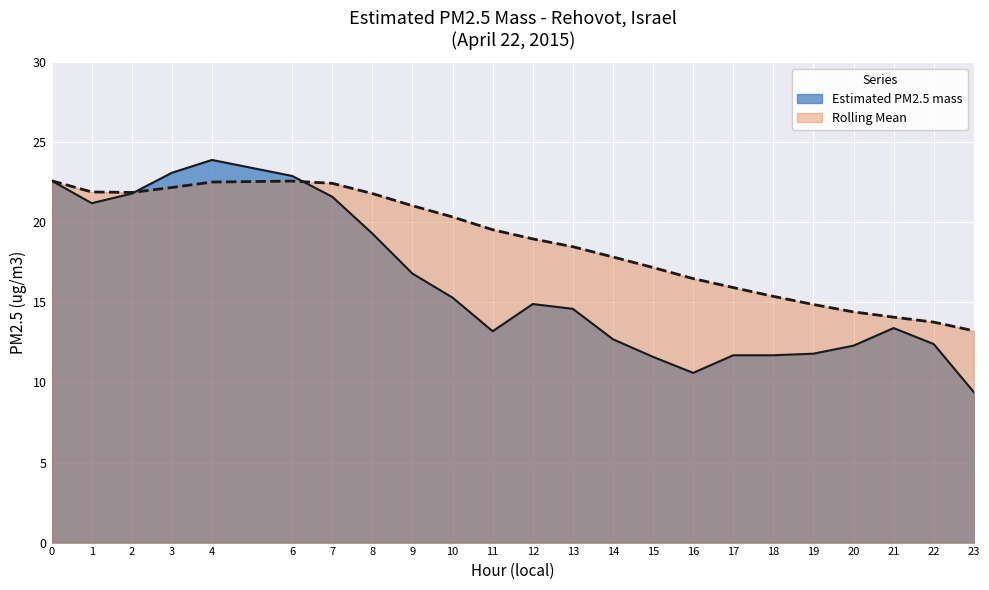

How many data points in Estimated PM2.5 mass are above 14?

12